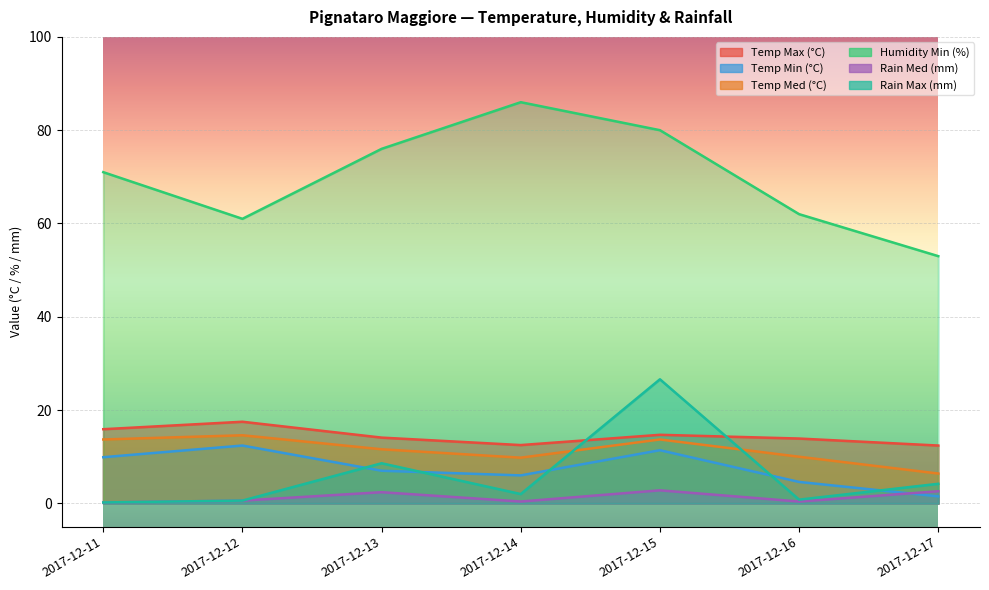

Between 2017-12-13 and 2017-12-14, which series saw the biggest shift?

Humidity Min (%)